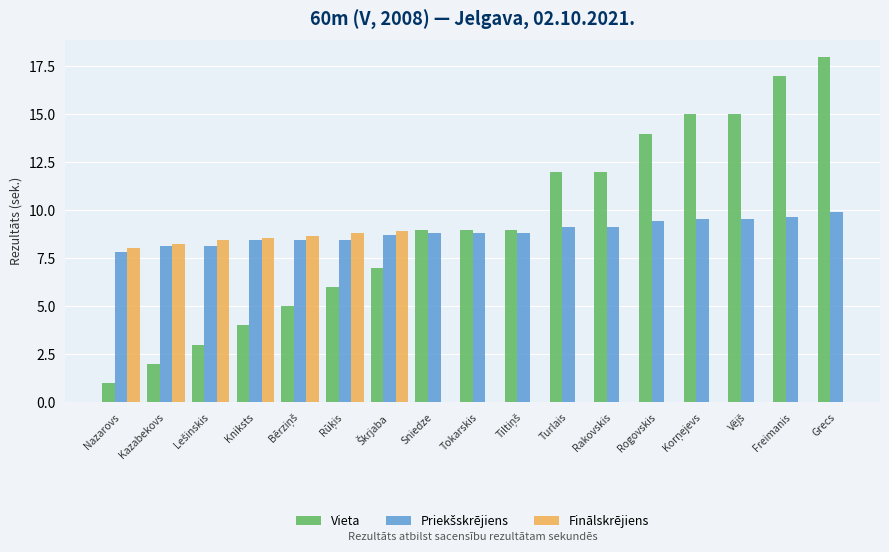

How many groups of bars are there?

17